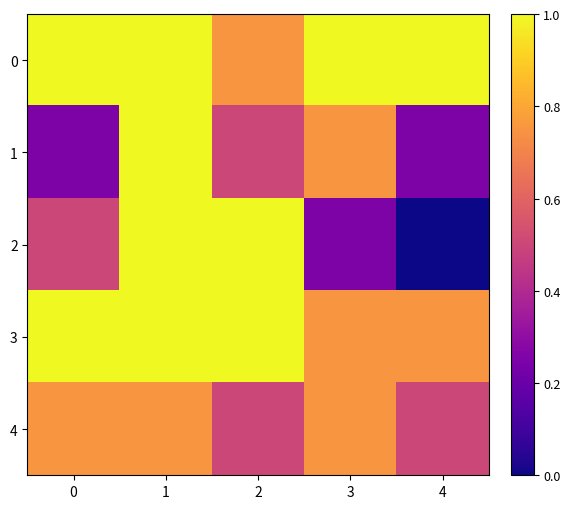

At how many categories does at least one series exceed 0?

5